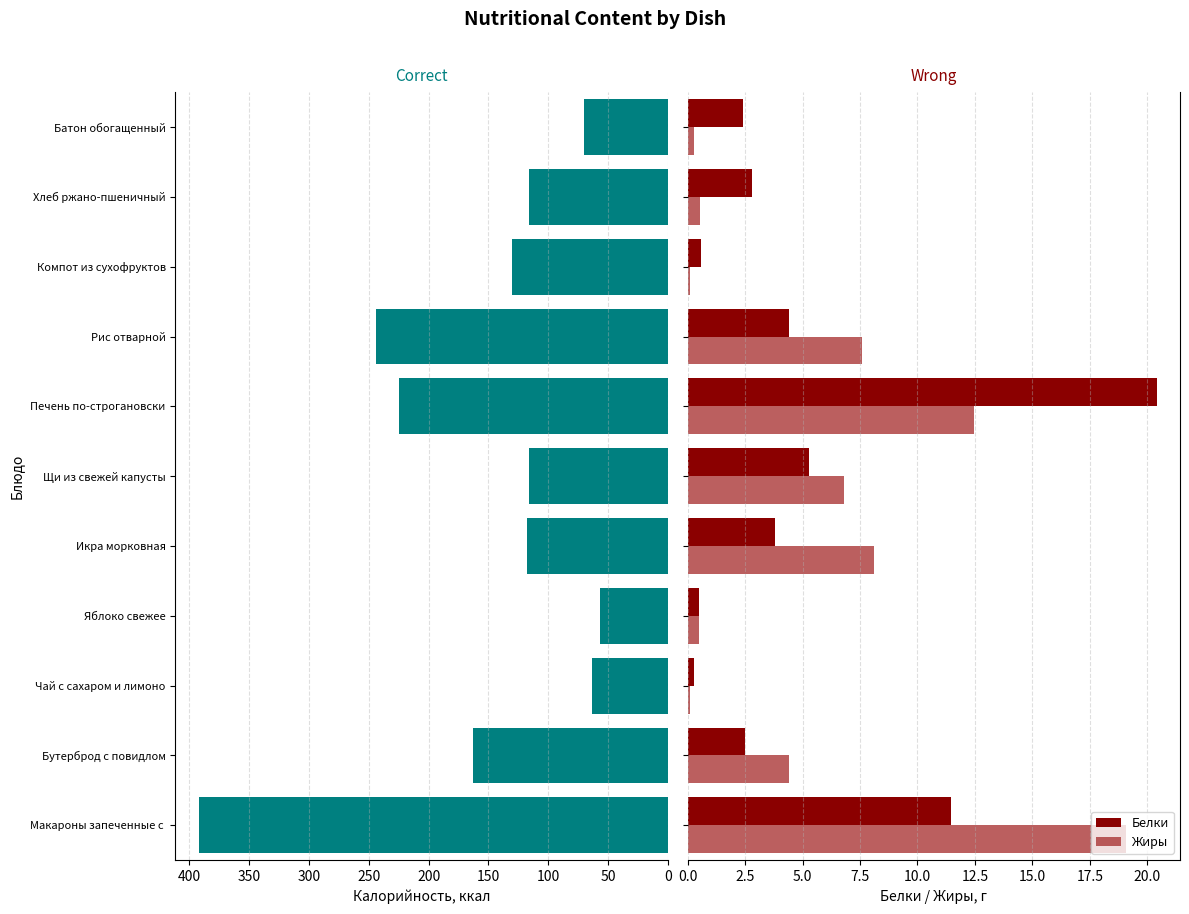

What is the sum of all Белки values?

54.4